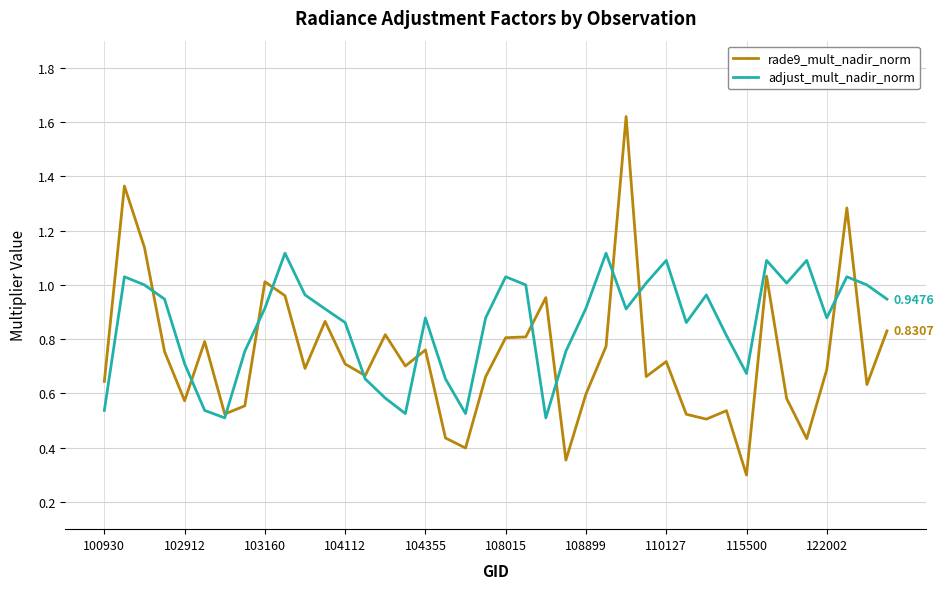

How many interior local valleys does the adjust_mult_nadir_norm series have?

9